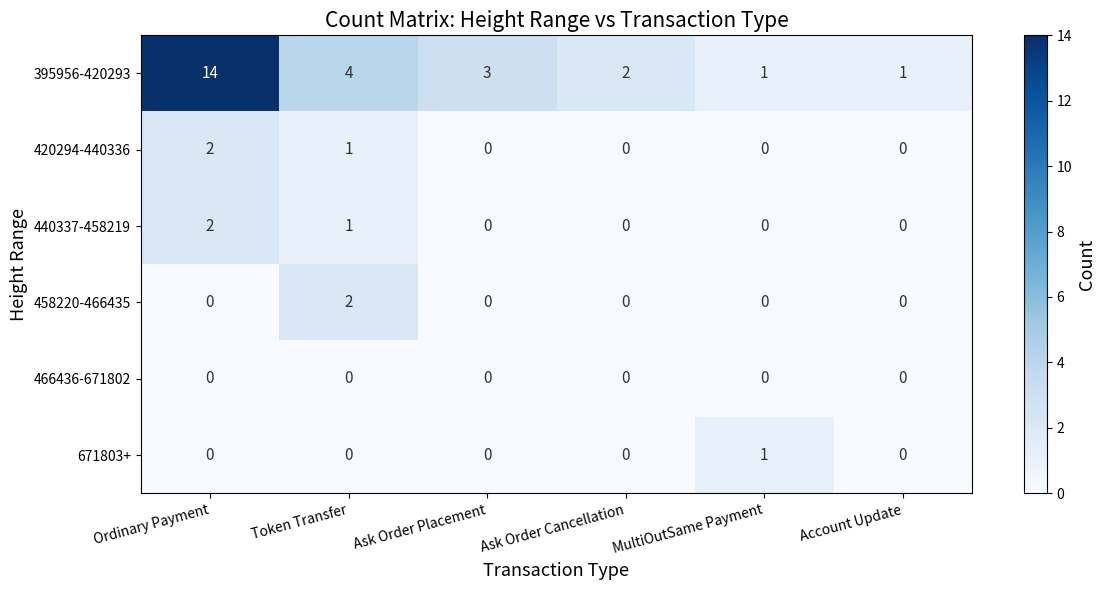

The 440337-458219 series shows 1 at Ask Order Placement. True or false?

False